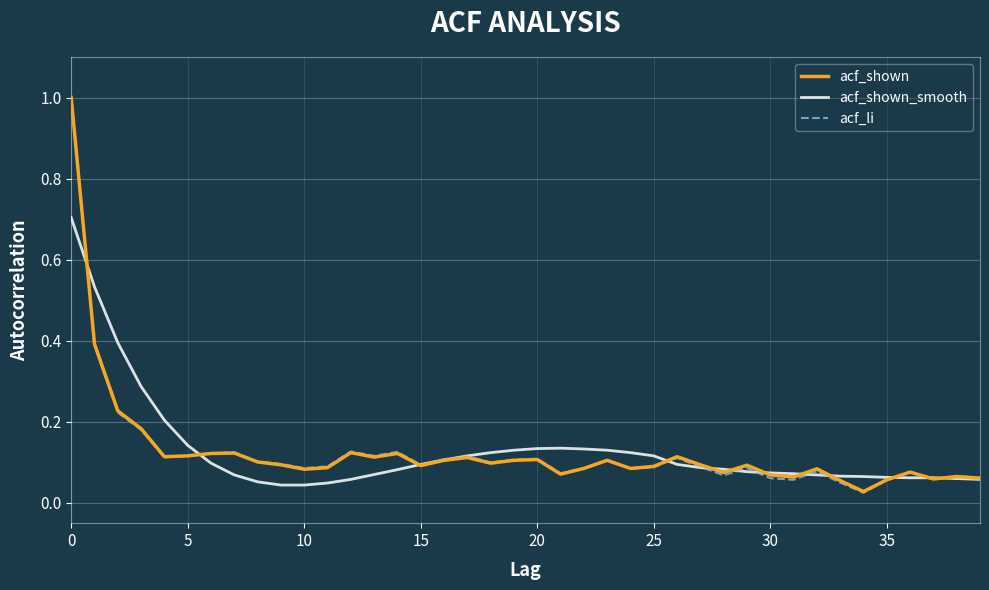

Does the chart display data point markers on the line(s)?

No